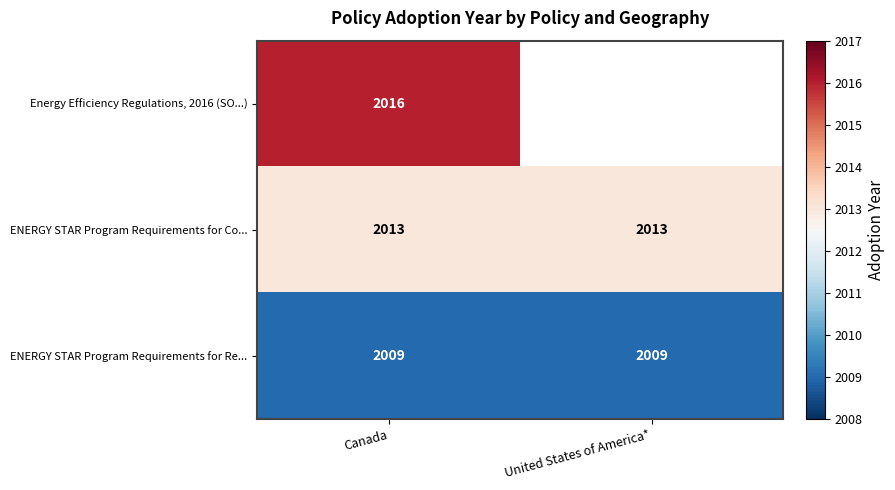

What is the sum of all ENERGY STAR Program Requirements for Re... values?

4018